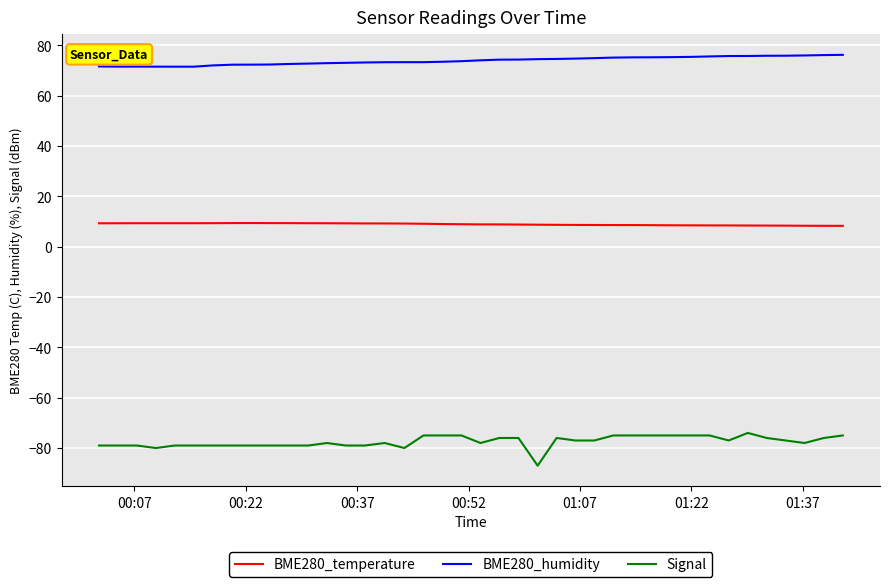

True or false: Signal and BME280_humidity cross at least once.

False